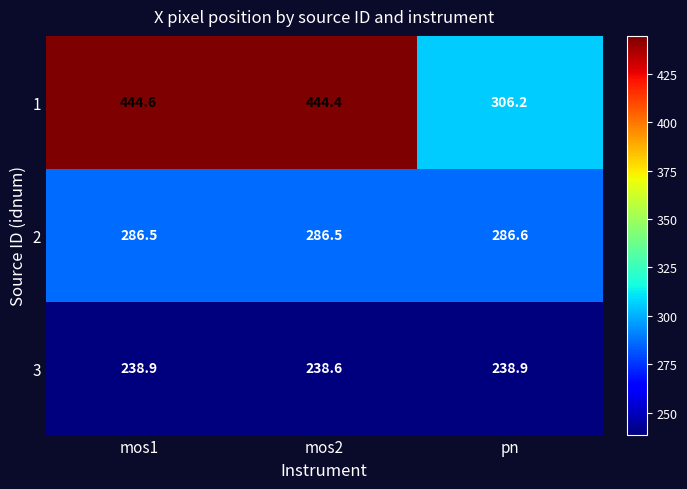

The value of 2 at mos1 is 286.5. True or false?

True